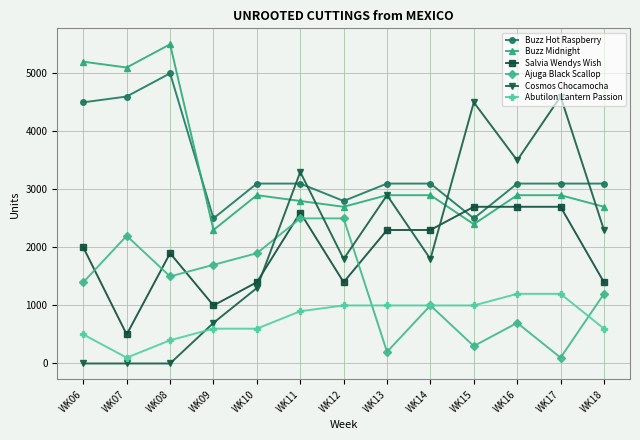

The value of Buzz Hot Raspberry at WK17 is 3100. True or false?

True